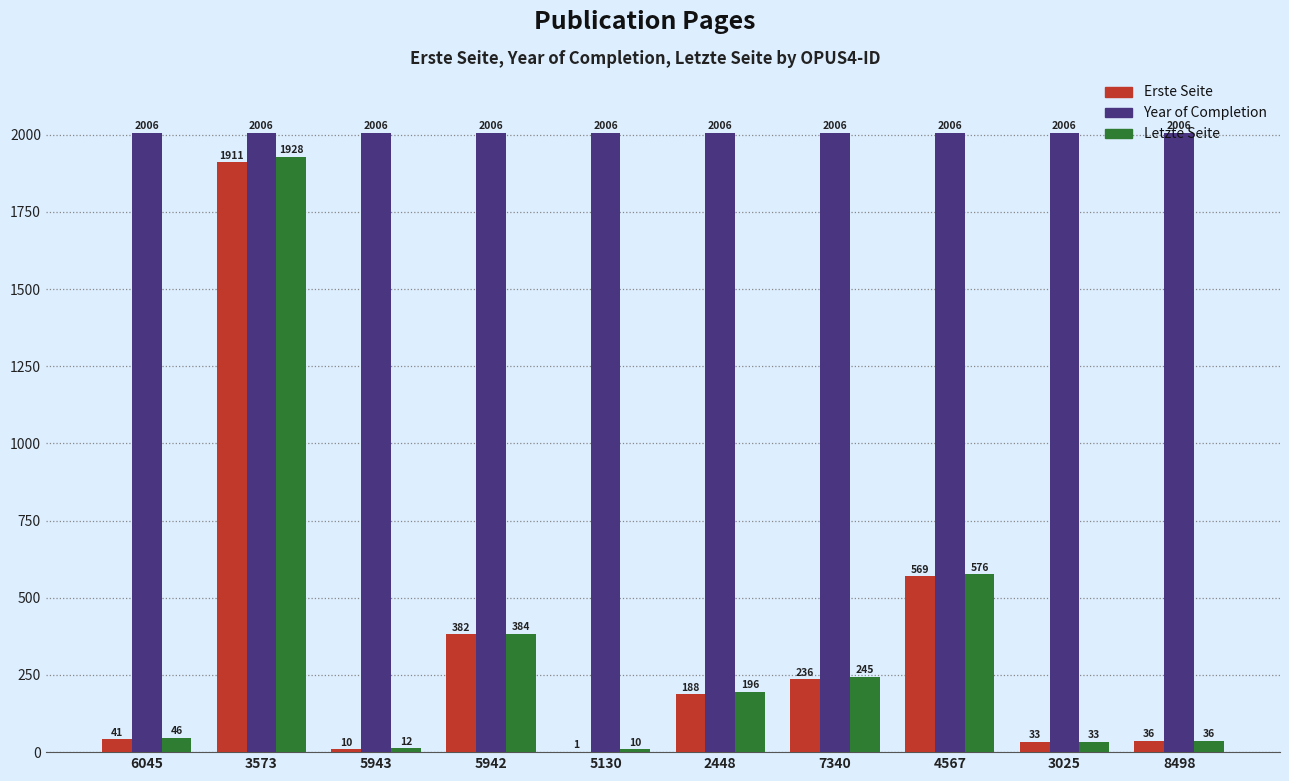

Which series changed the most between 5942 and 4567?

Letzte Seite